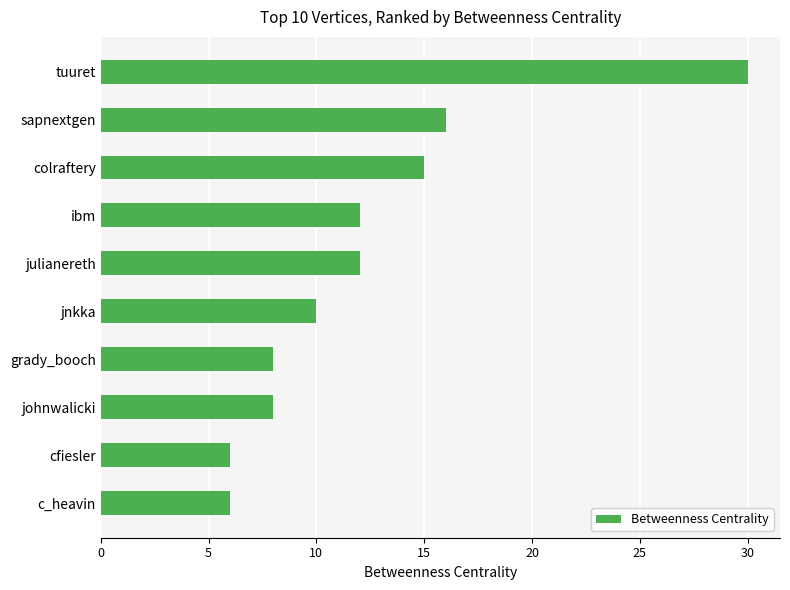

What is the maximum value shown in the chart?

30